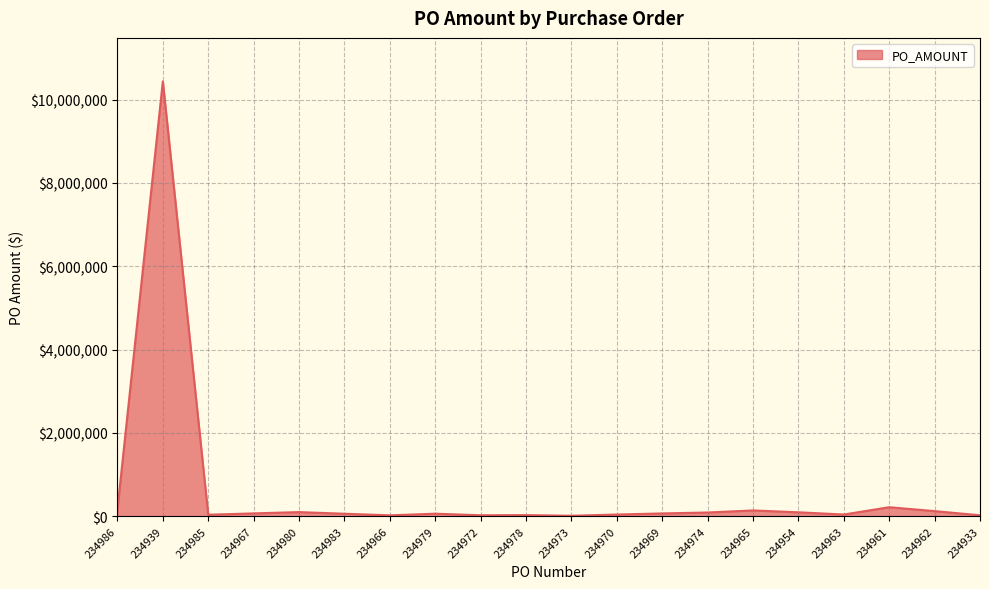

What is the difference between the values at 234985 and 234939?

10401859.4